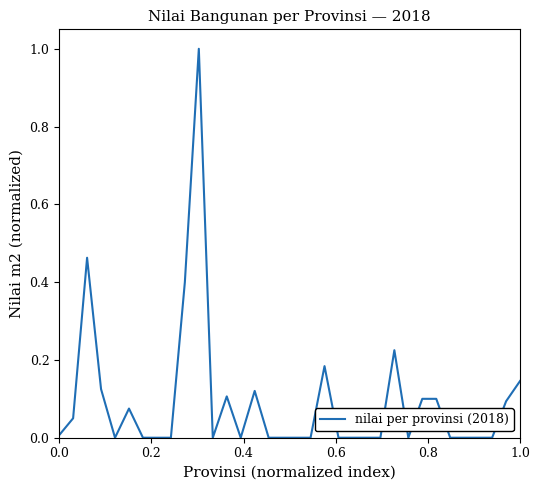

What is the maximum value shown in the chart?

1.0